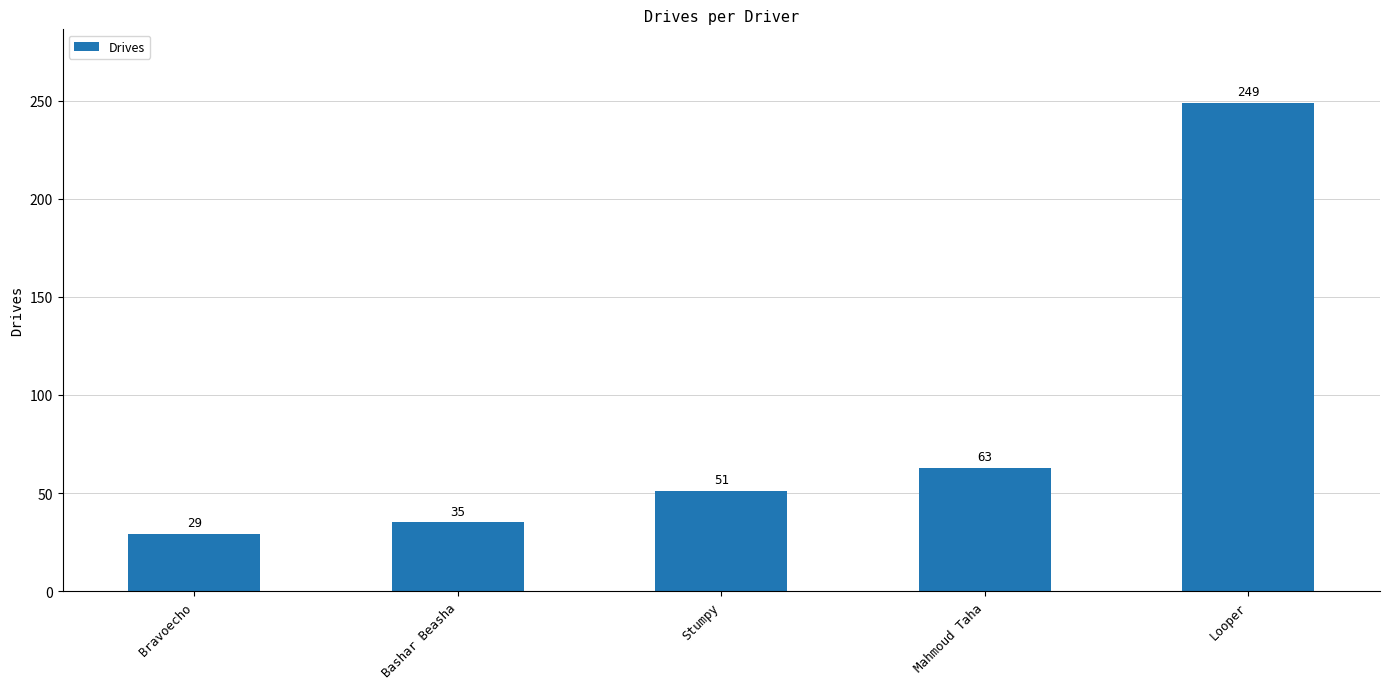

What is the label of the 1st bar from the left?

Bravoecho